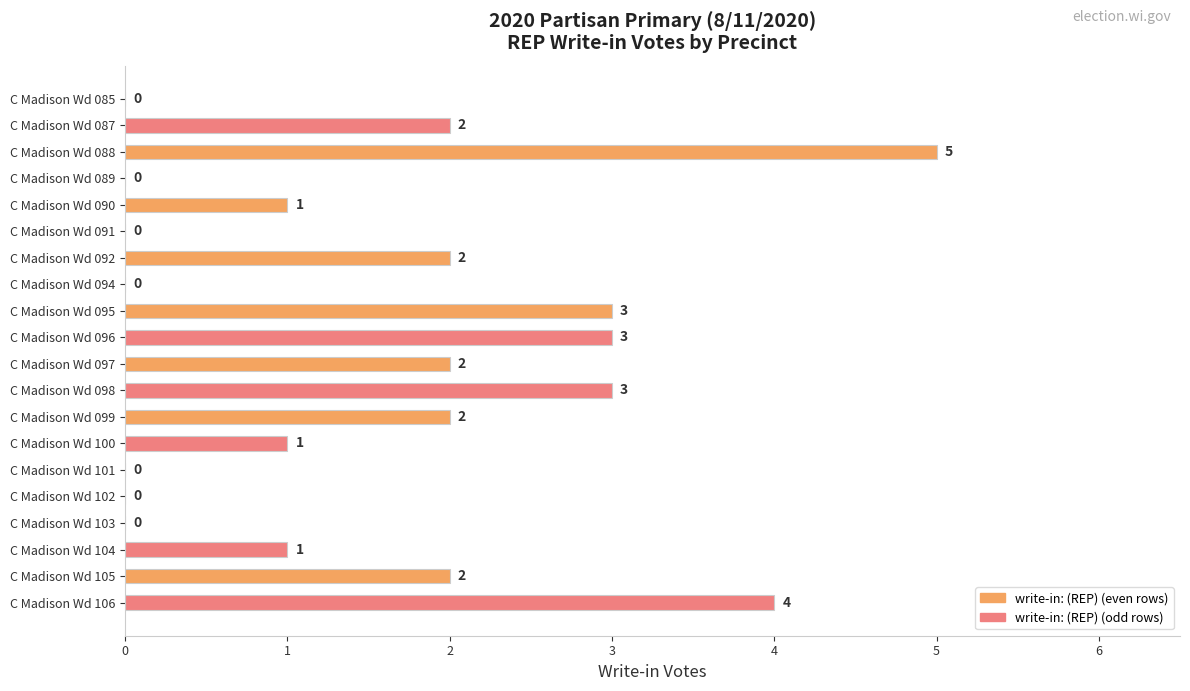

What is the change in value from C Madison Wd 089 to C Madison Wd 097?

+2